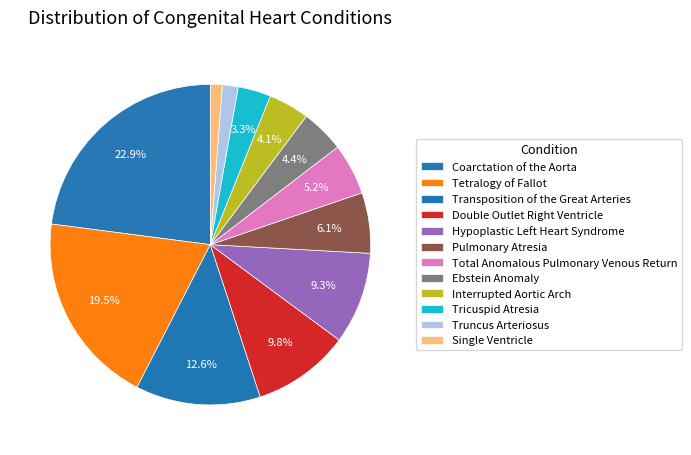

True or false: Ebstein Anomaly accounts for 1% of the total.

False